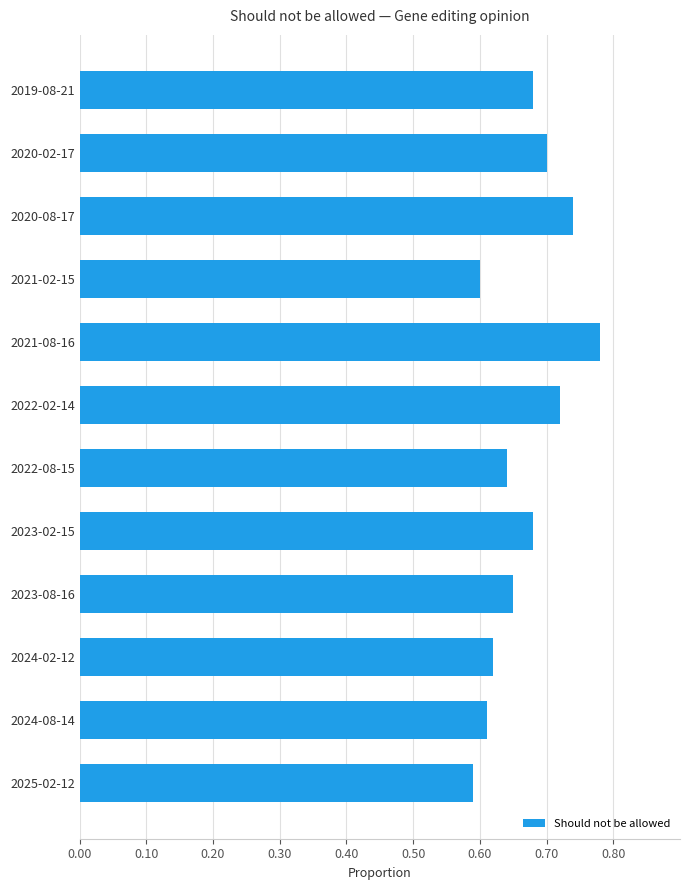

What is the sum of the values at 2024-08-14 and 2023-08-16?

1.3